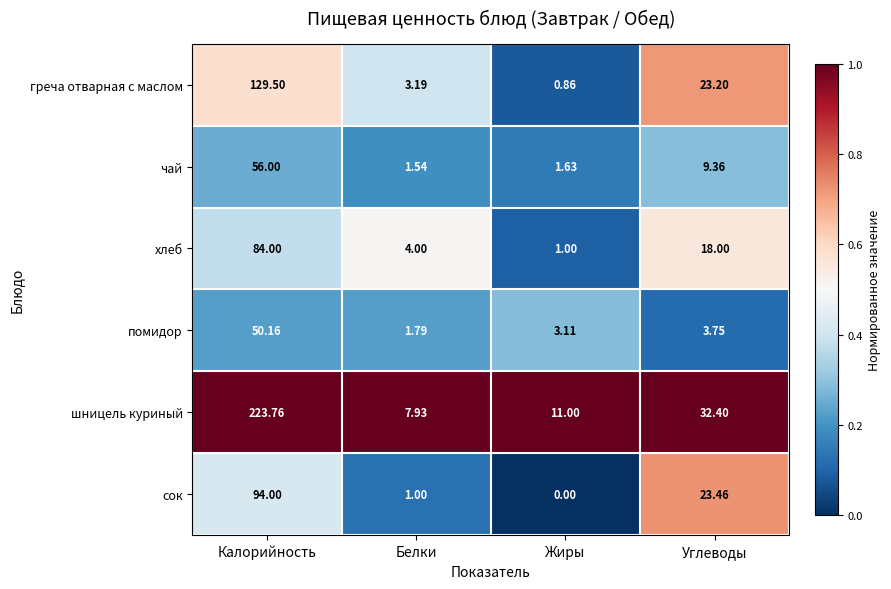

Which category has the lowest value in the шницель куриный series?

Белки